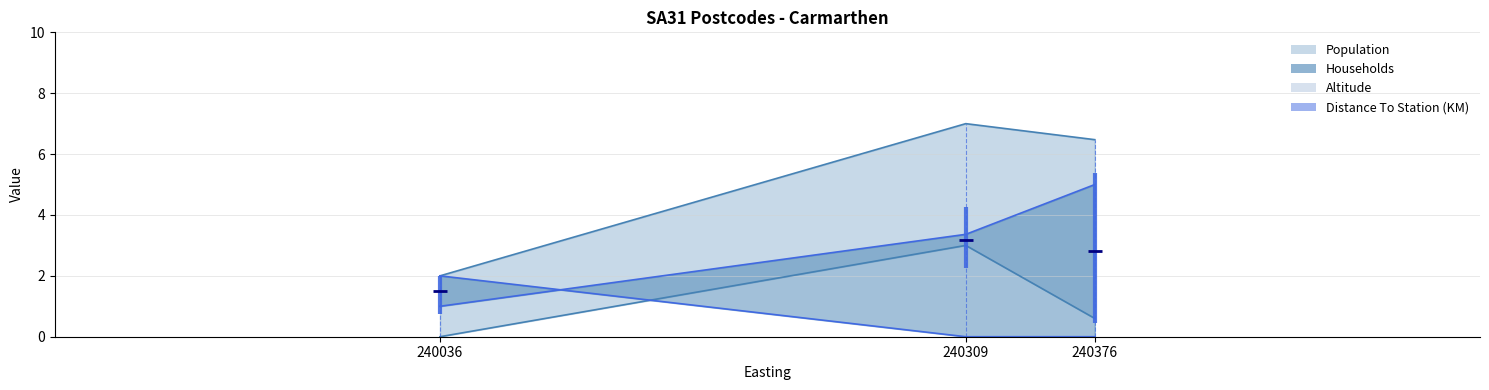

Does the chart have visible grid lines?

Yes